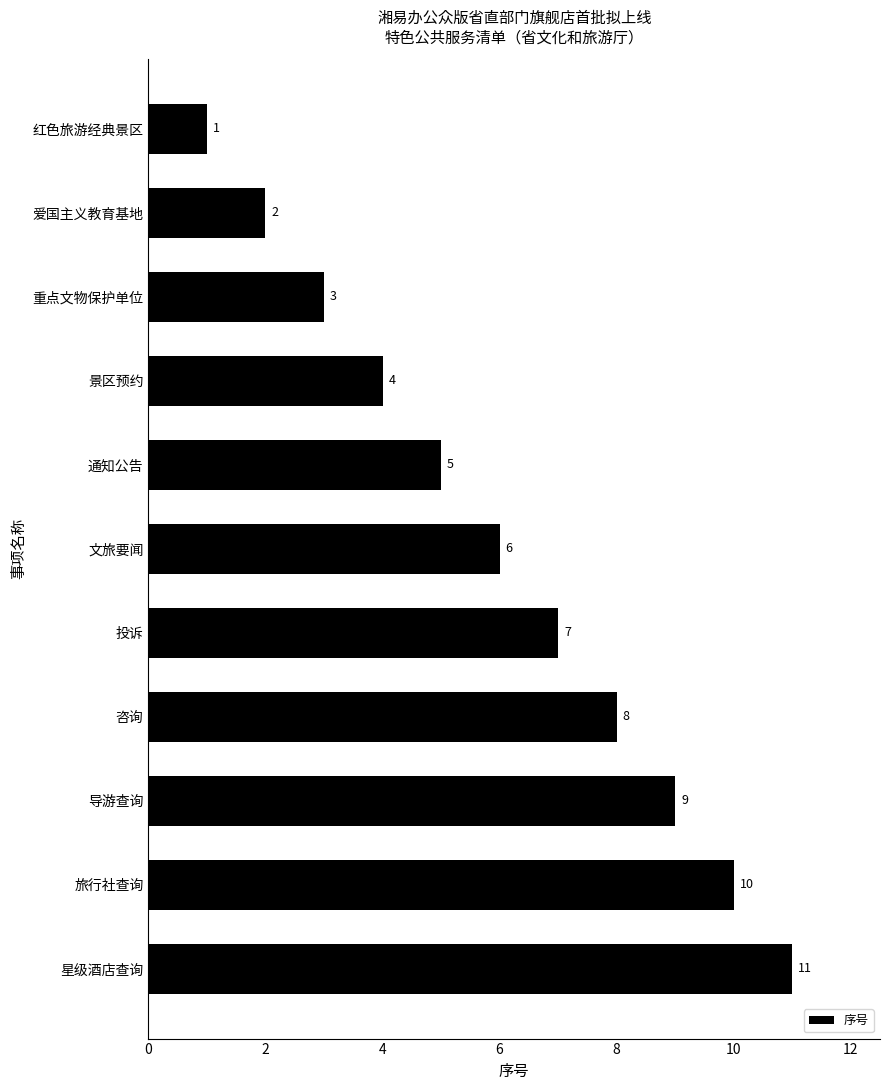

Does the chart contain stacked bars?

No